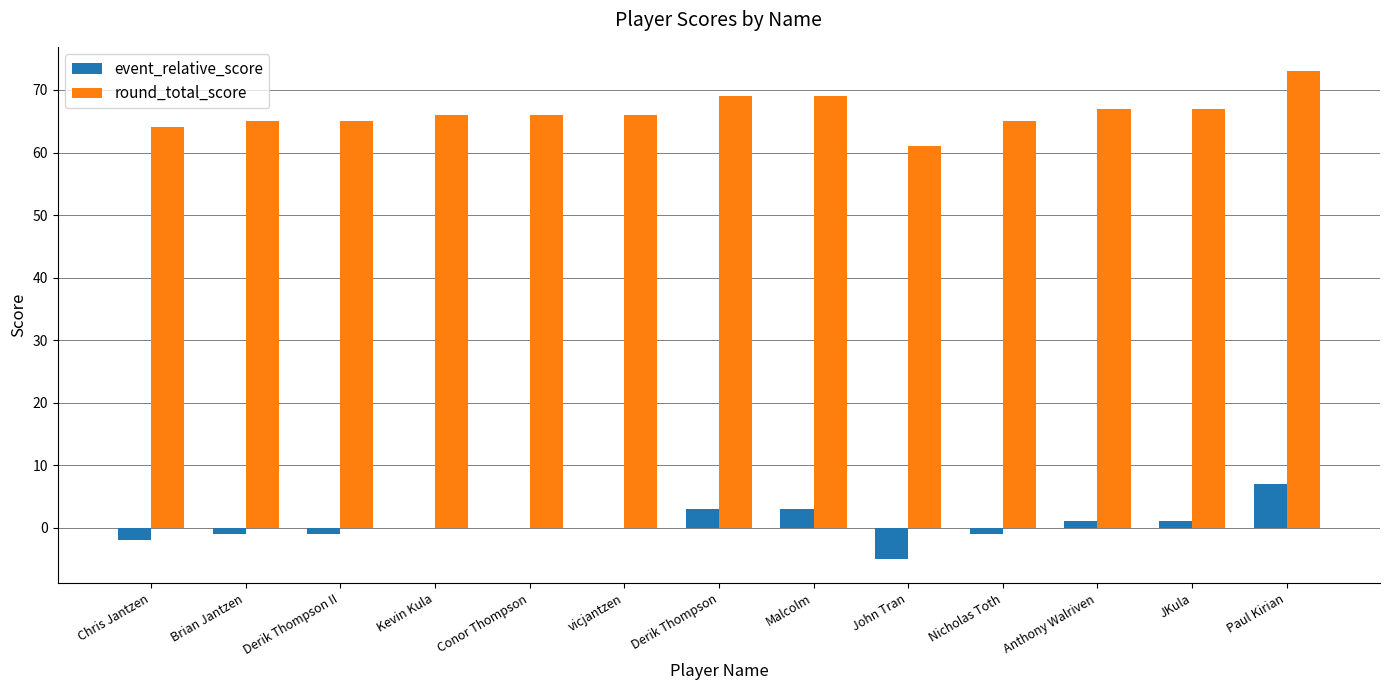

What is the sum of all event_relative_score values?

5